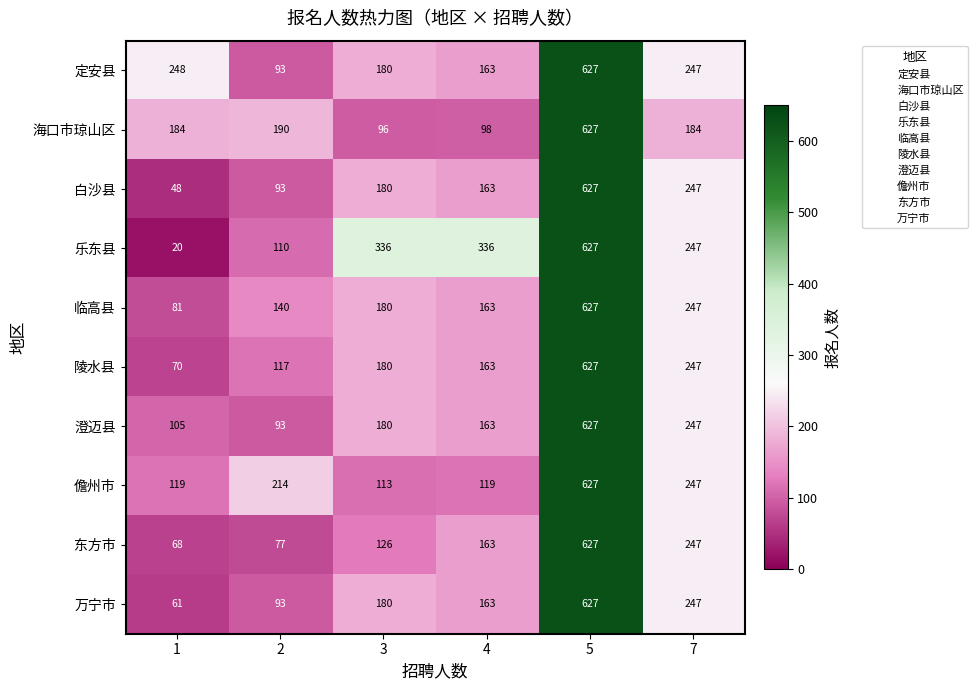

What is the approximate value of 定安县 at 1?

248